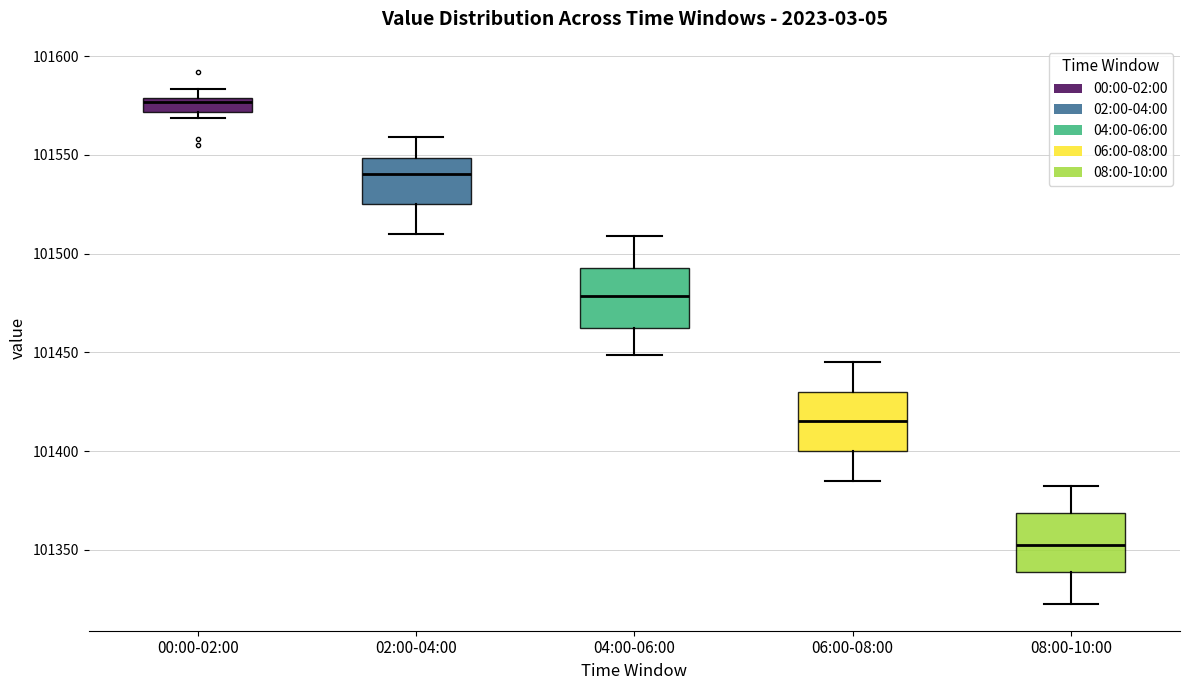

Where is the upper edge of the box for 00:00-02:00 on the y-axis? The values are not printed on the chart, so give them approximately, as read against the axis.

101580